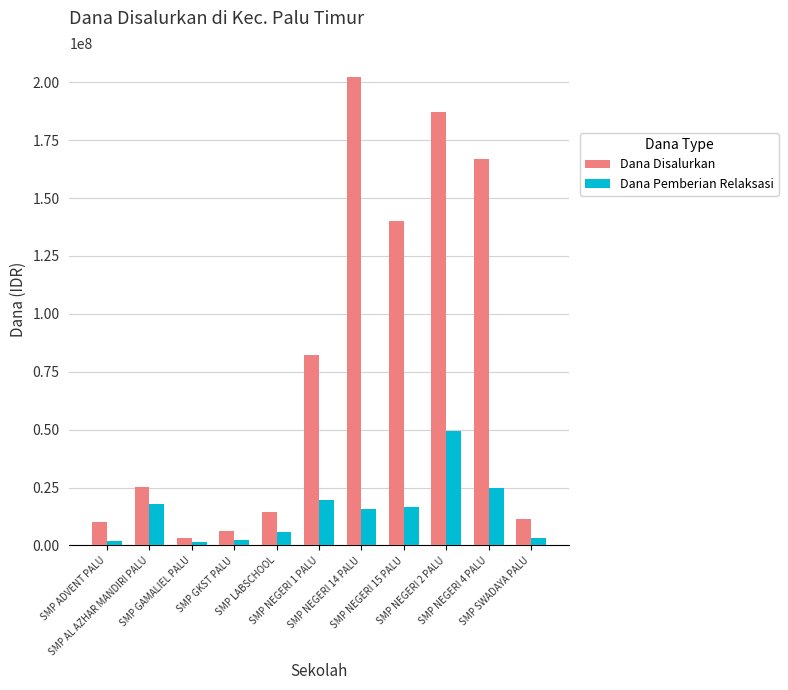

What is the approximate value of Dana Pemberian Relaksasi at SMP ADVENT PALU?

1875000